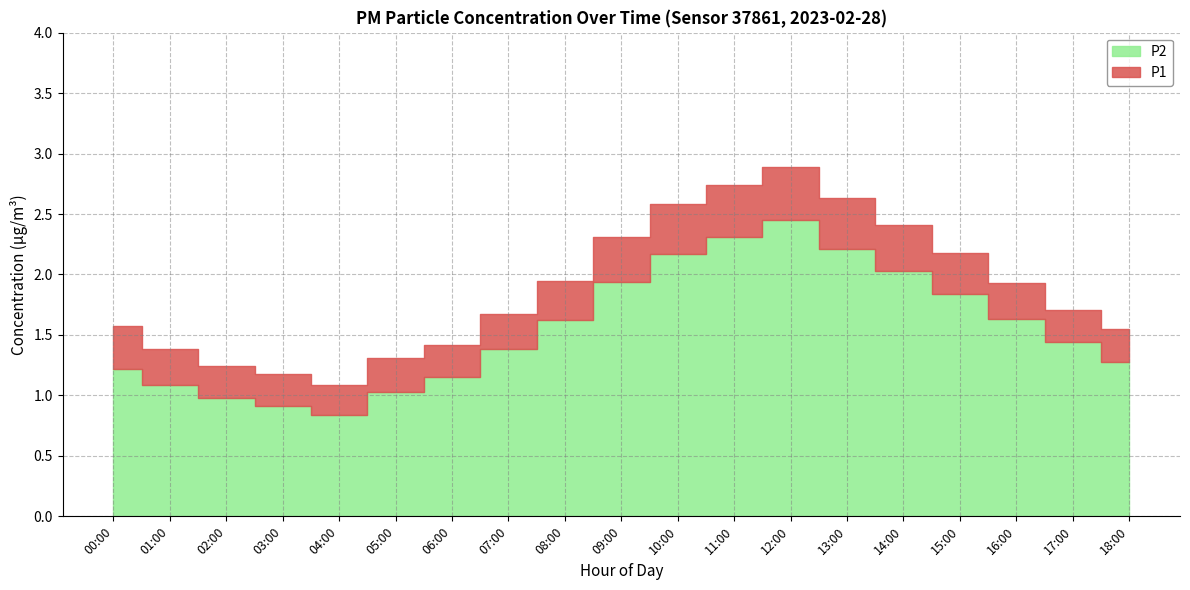

What is the maximum value for P2?

2.5